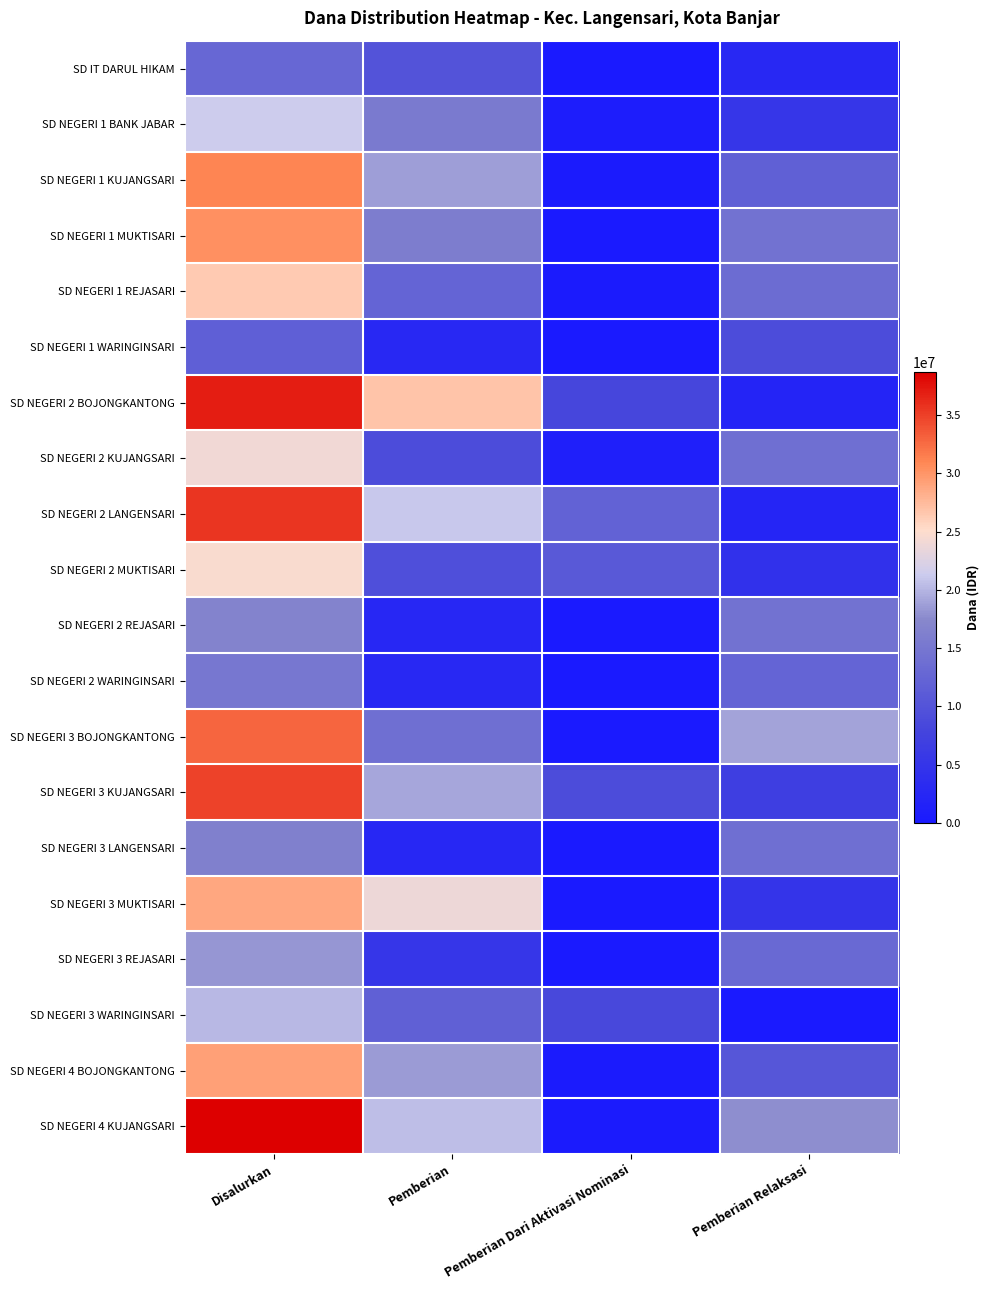

How many categories are shown in the chart?

4